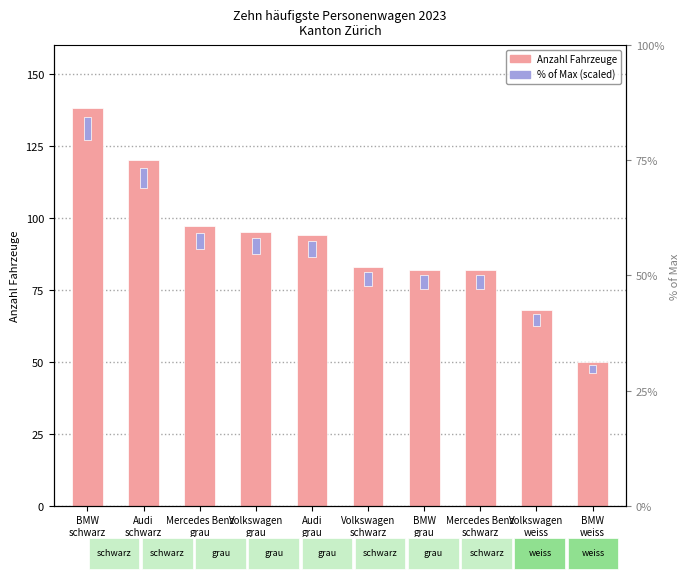

How many values in the Anzahl Fahrzeuge series exceed 94?

4